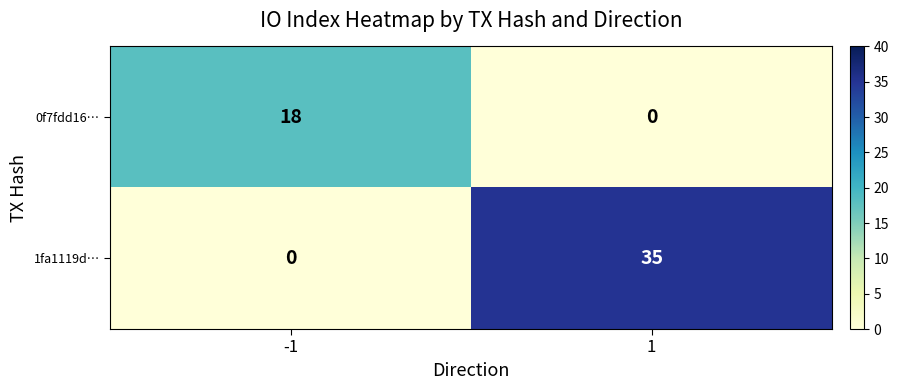

Which series has the largest range (max minus min)?

1fa1119d…